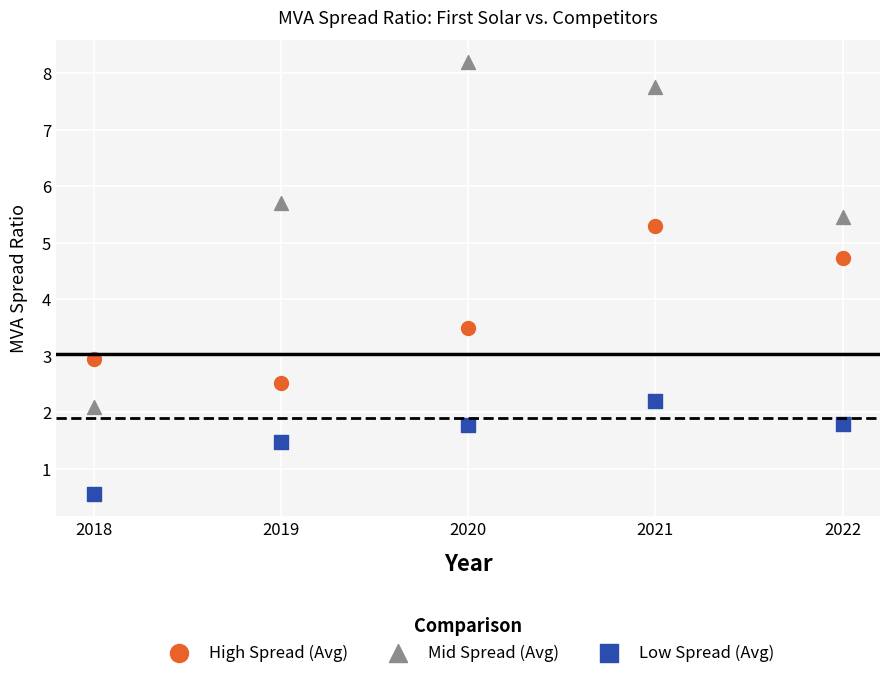

Across all series, what Y value is closest to 4?

3.5